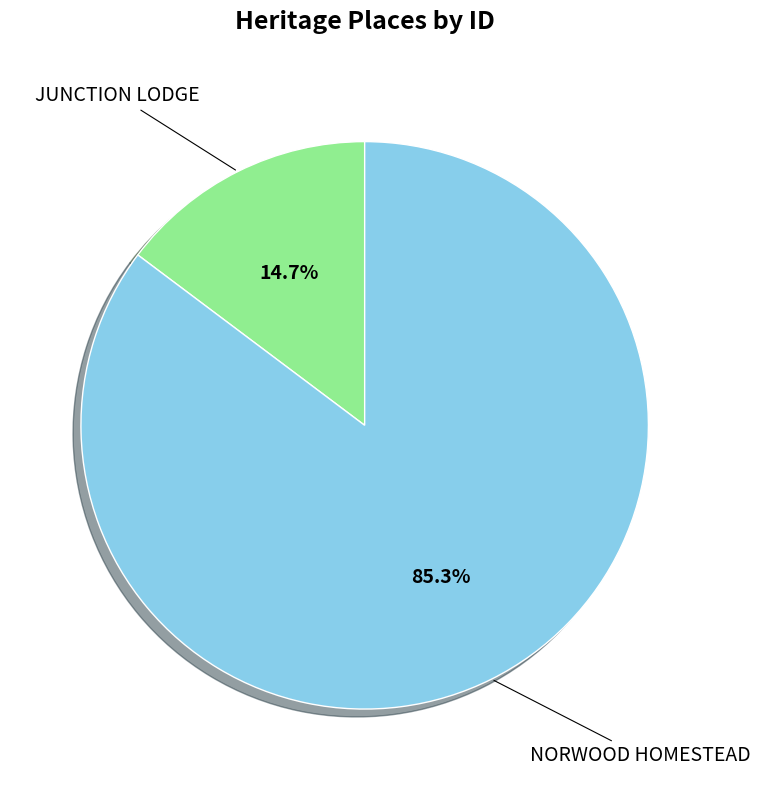

Is there a majority slice in this chart?

Yes